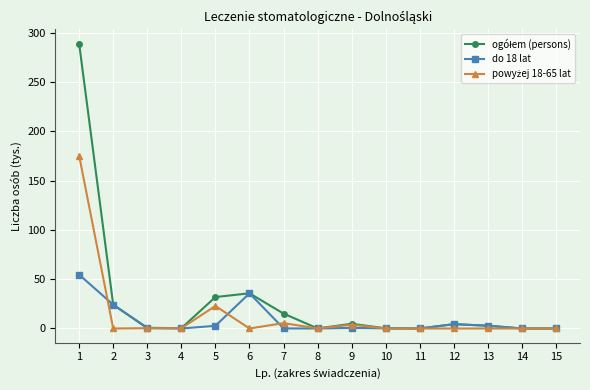

What is the maximum value shown in the chart?

288.9